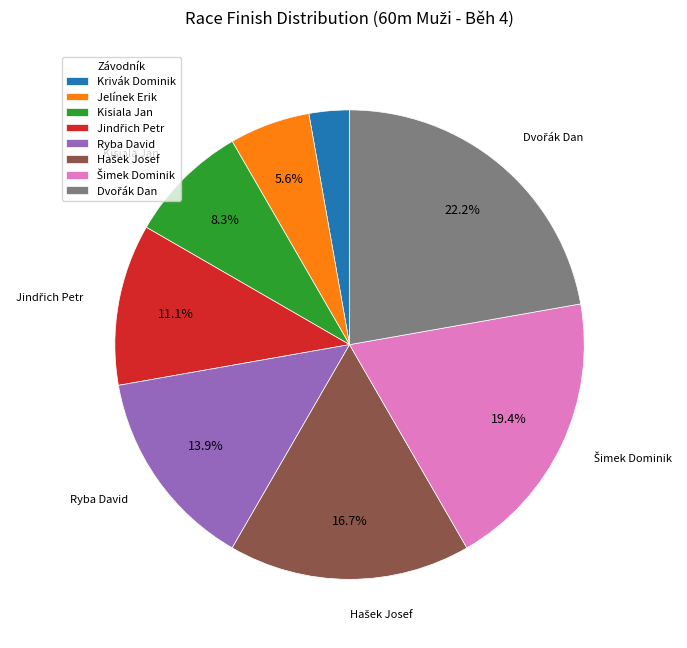

To the nearest percent, what portion does Krivák Dominik represent?

3%